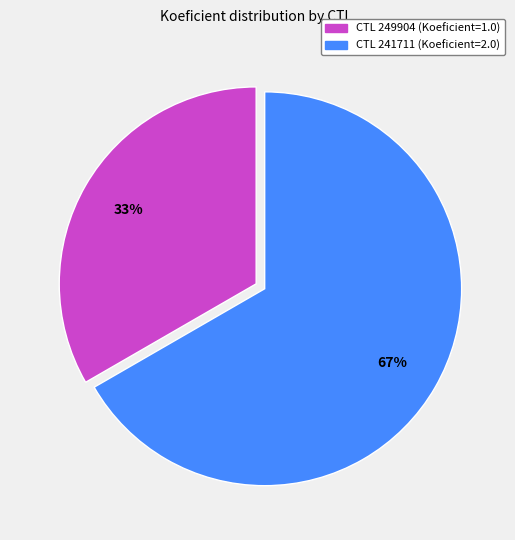

How many slices are in this pie chart?

2